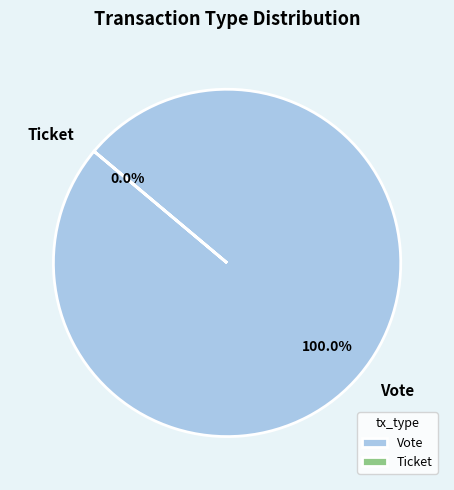

Count the number of slices in the pie.

2